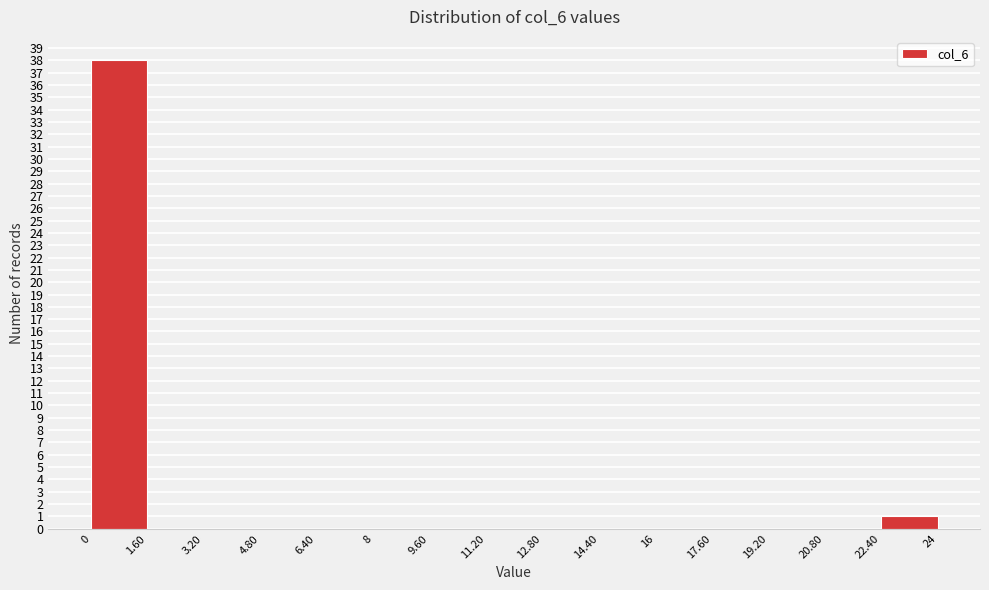

Reading left to right, transcribe this chart: for each bar, give the range it covers on the x-axis and its height. The values are not printed on the chart, so give them approximately, as read against the axis.

0 to 1.60: 38
1.60 to 3.20: 0
3.20 to 4.80: 0
4.80 to 6.40: 0
6.40 to 8: 0
8 to 9.60: 0
9.60 to 11.20: 0
11.20 to 12.80: 0
12.80 to 14.40: 0
14.40 to 16: 0
16 to 17.60: 0
17.60 to 19.20: 0
19.20 to 20.80: 0
20.80 to 22.40: 0
22.40 to 24: 1